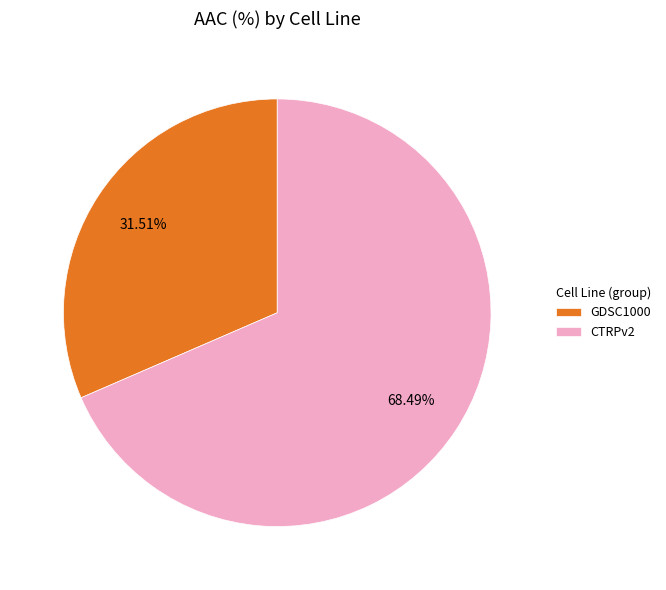

To the nearest percent, what is the difference between the largest and smallest slice percentages?

37%